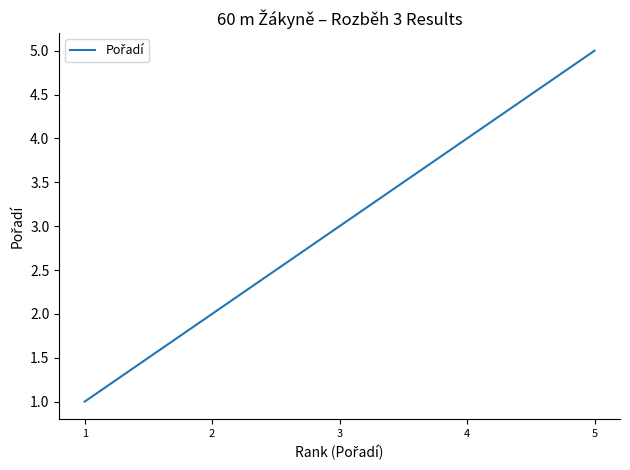

At which label is the value closest to 3?

3